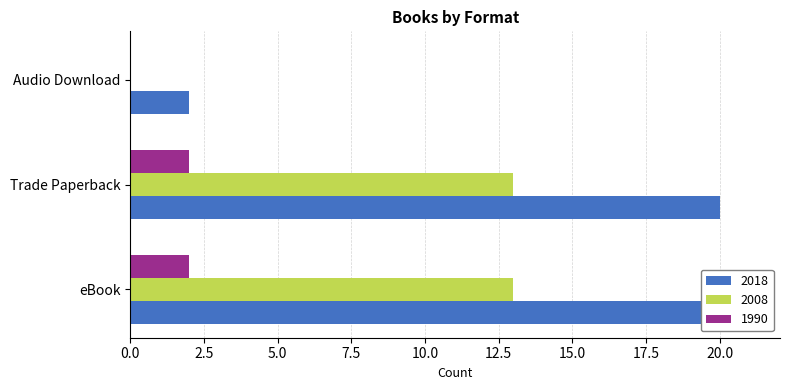

Rank the categories by value from highest to lowest.

eBook, Trade Paperback, Audio Download